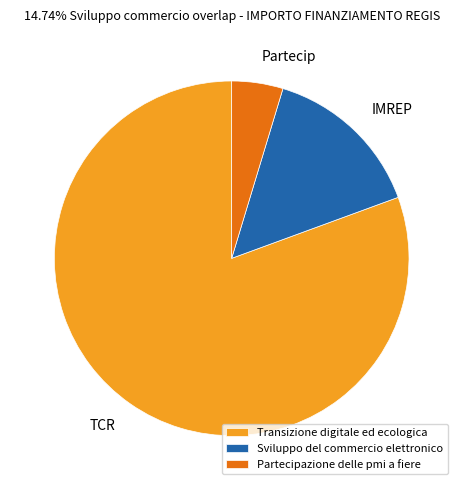

The Transizione digitale ed ecologica slice represents 67% of the pie. True or false?

False